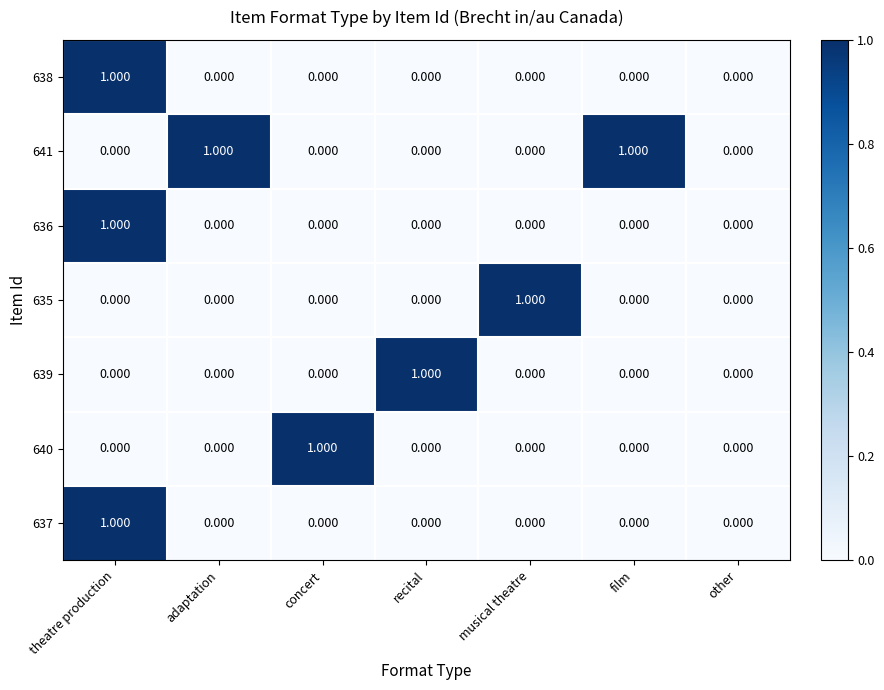

At which label does 638 reach its peak?

theatre production